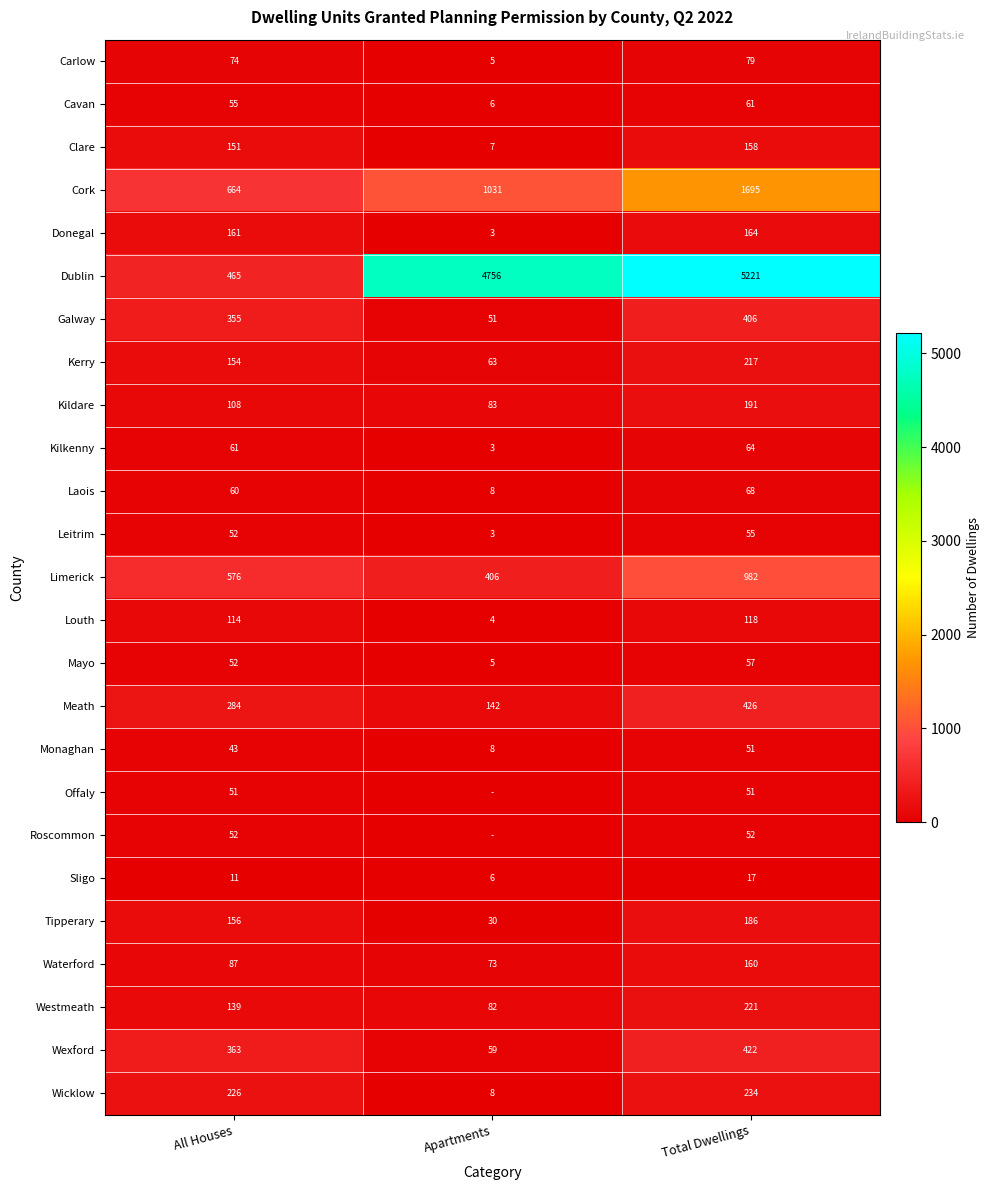

Is the value of Monaghan at All Houses greater than the value of Sligo at All Houses?

Yes